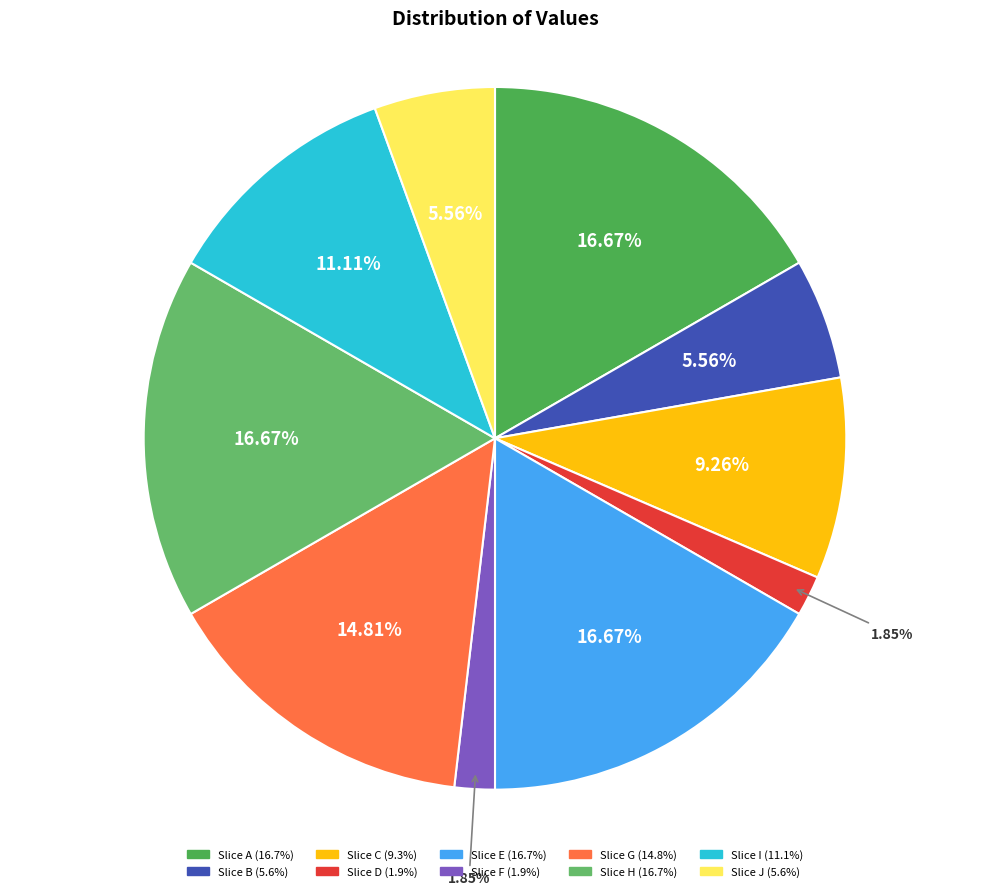

How many segments does this pie chart have?

10